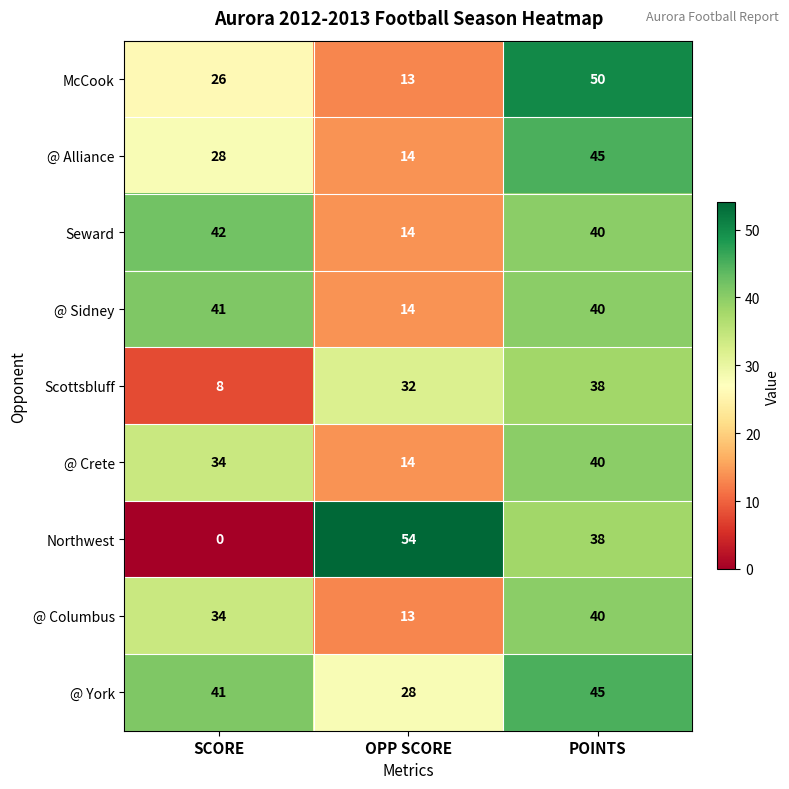

List the labels in order of Seward value, largest first.

SCORE, POINTS, OPP SCORE